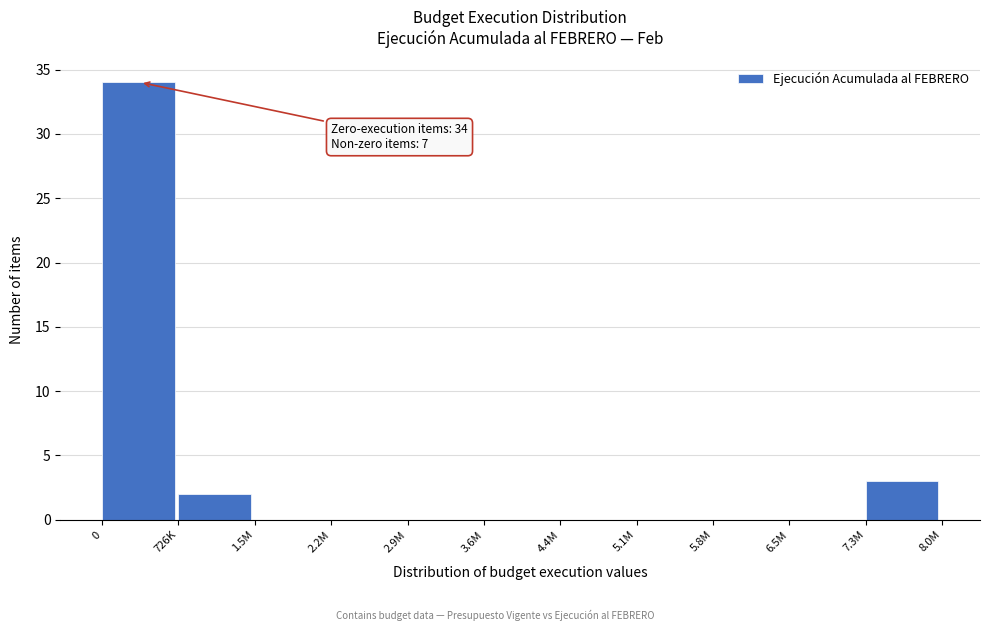

Reading left to right, extract all data points from this chart.

0=34	726K=2	1.5M=0	2.2M=0	2.9M=0	3.6M=0	4.4M=0	5.1M=0	5.8M=0	6.5M=0	7.3M=3